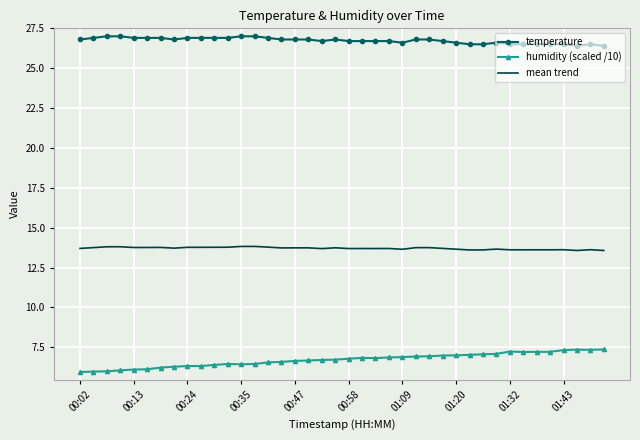

True or false: mean trend and humidity (scaled /10) intersect in this chart.

False